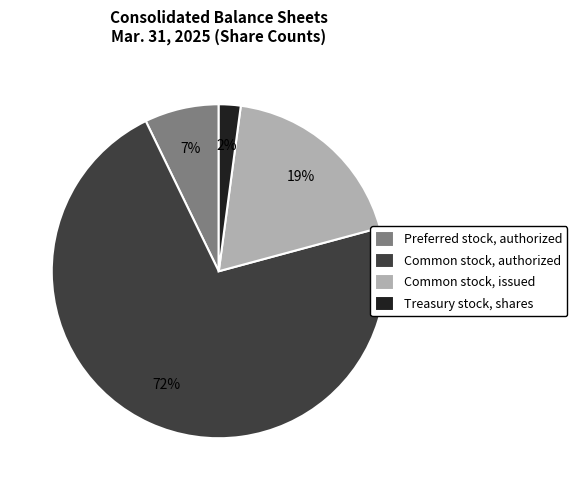

To the nearest percent, what is the difference between the Treasury stock, shares and Common stock, issued slice percentages?

17%